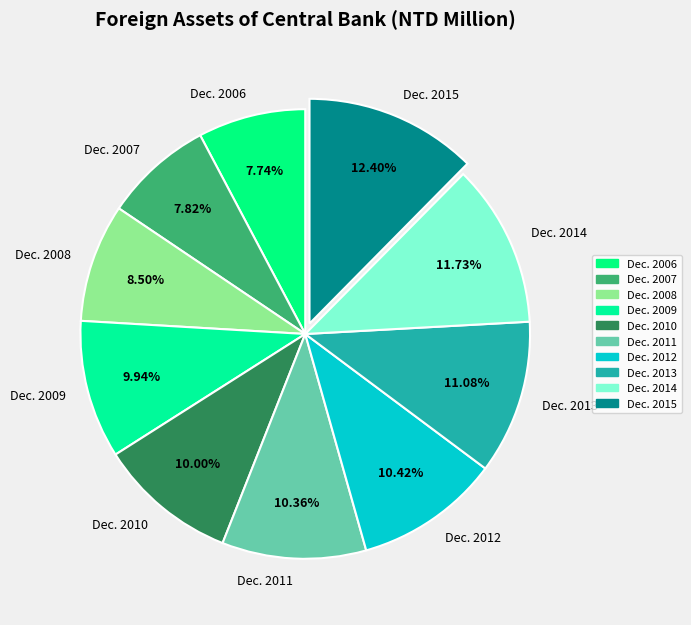

True or false: Dec. 2015 accounts for 12% of the total.

True